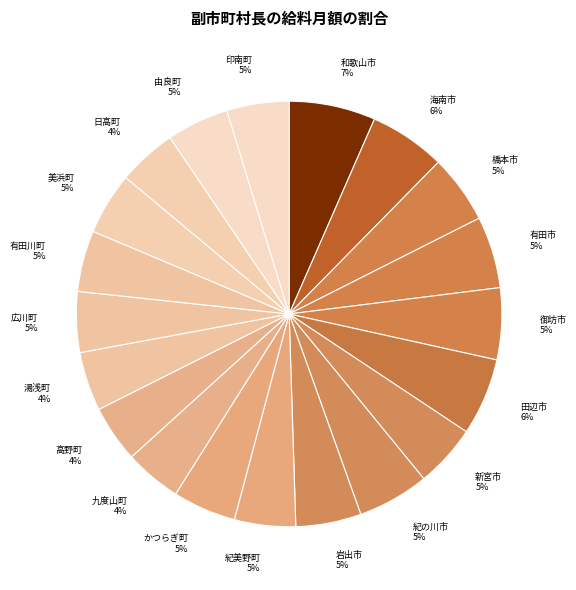

Do 湯浅町 and 田辺市 together represent more than half of the pie?

No